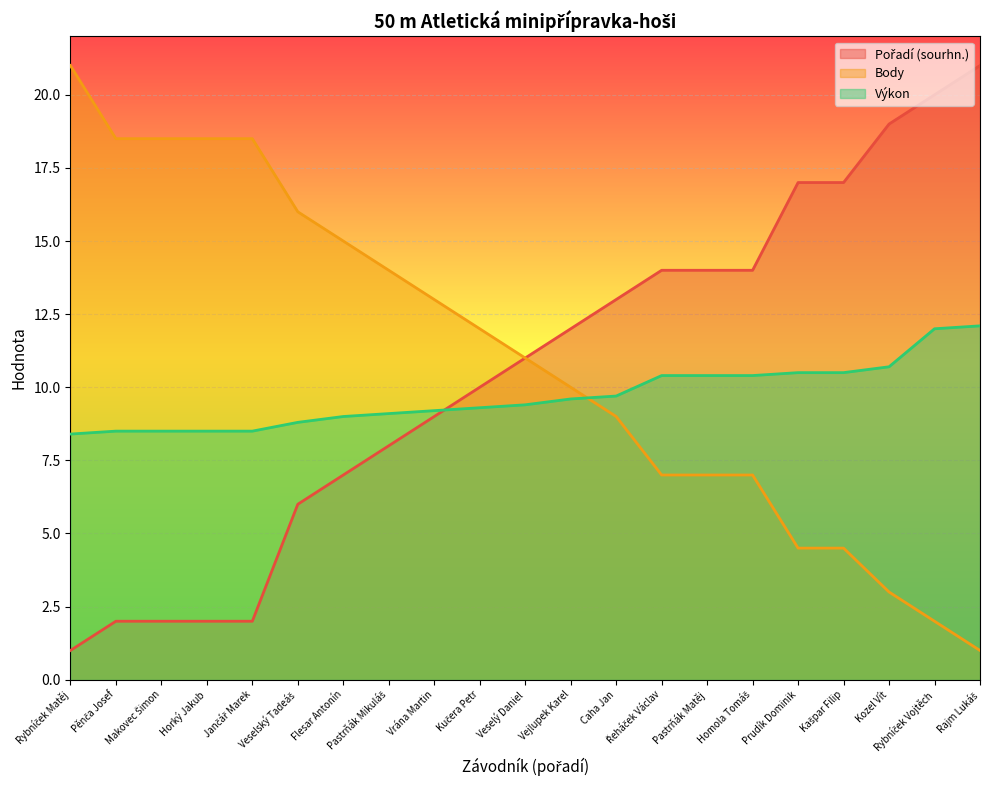

How many intersections are there between Výkon and Pořadí (sourhn.)?

1